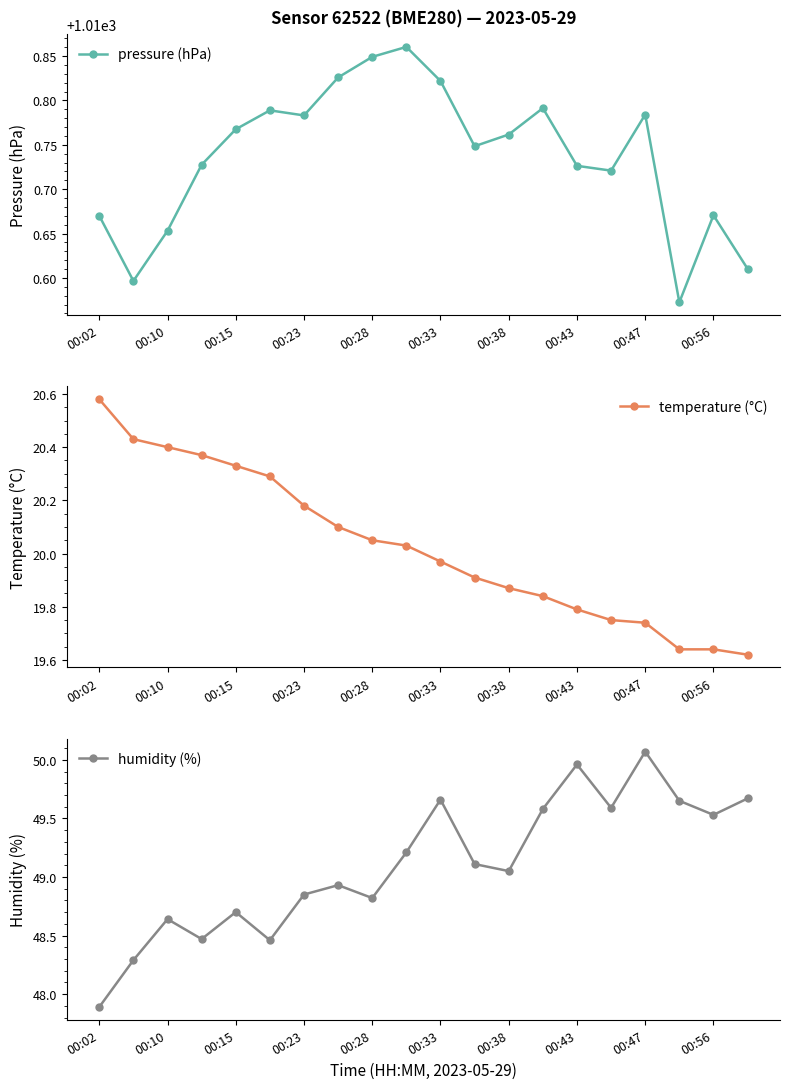

How many interior local valleys does the pressure (hPa) series have?

5